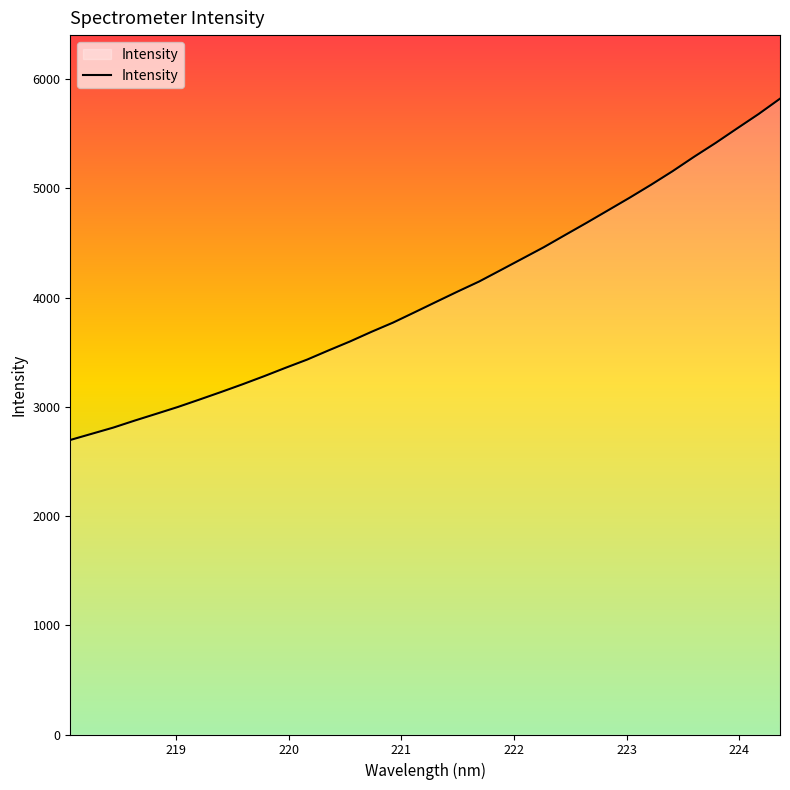

What is the smallest value displayed?

2696.2